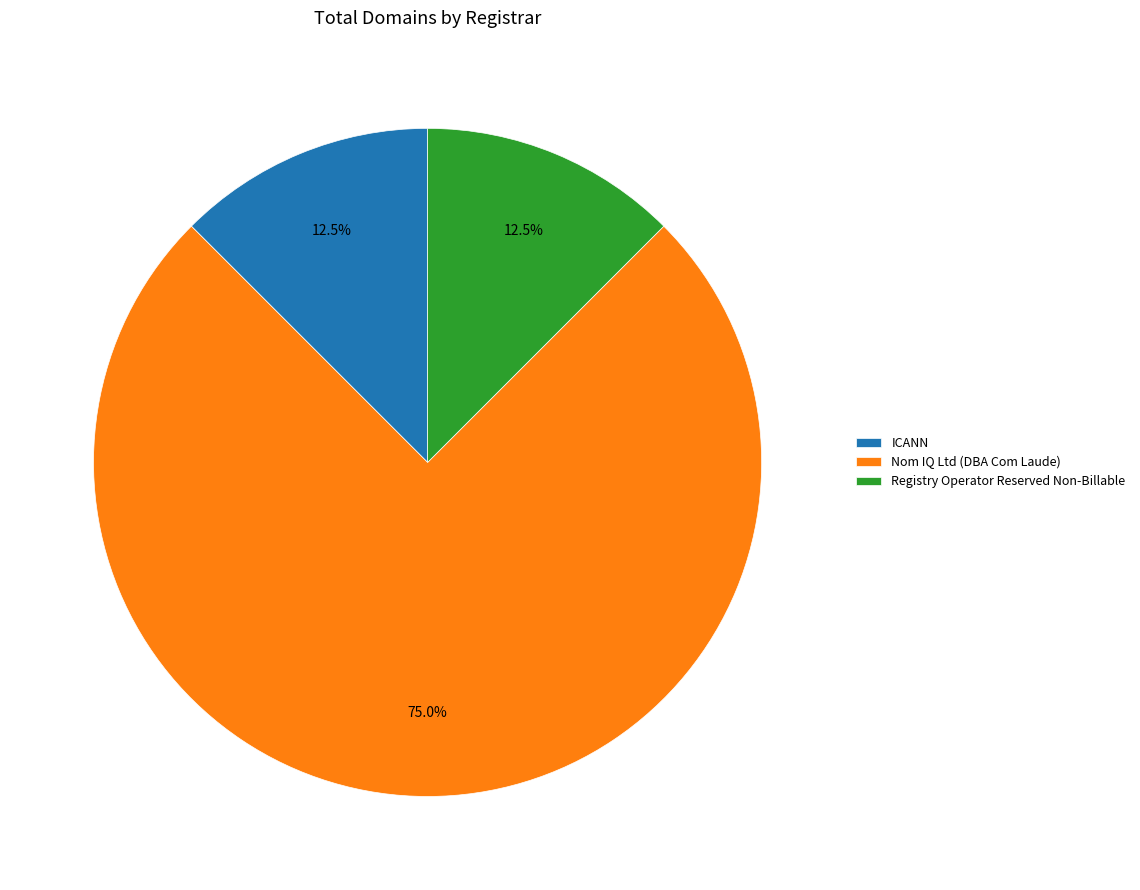

Count the number of slices in the pie.

3